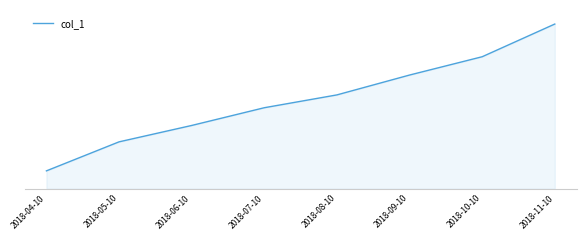

The value at 2018-09-10 is 9.5. True or false?

False